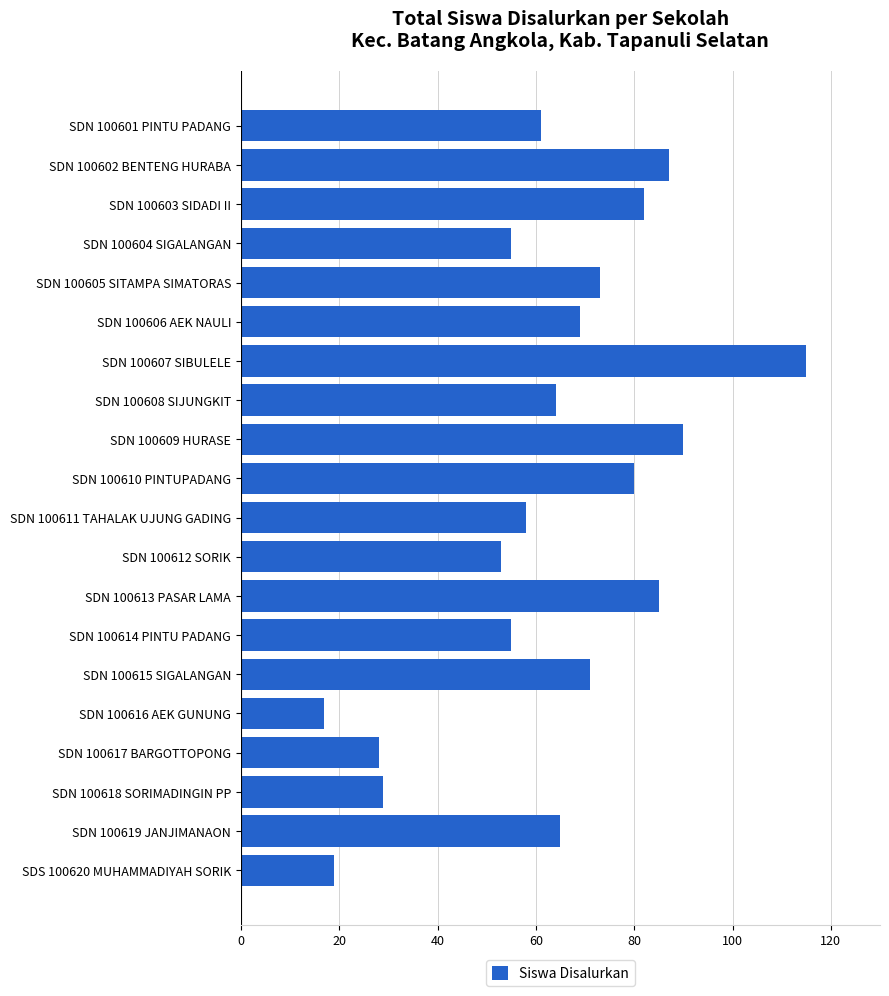

What is the value of the 3rd bar from the top?

82